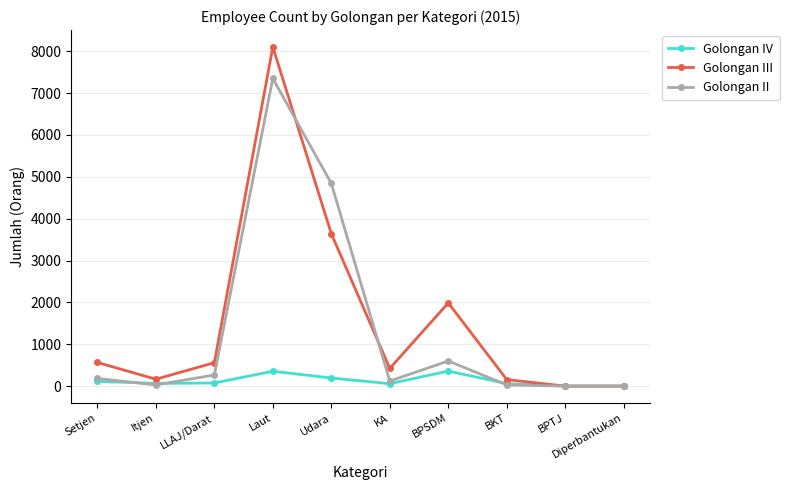

Which series has the widest spread of values?

Golongan III